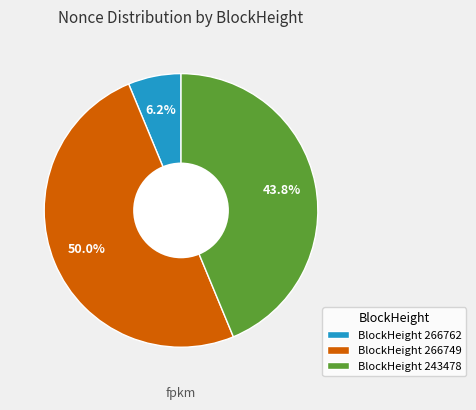

Count the number of slices in the pie.

3